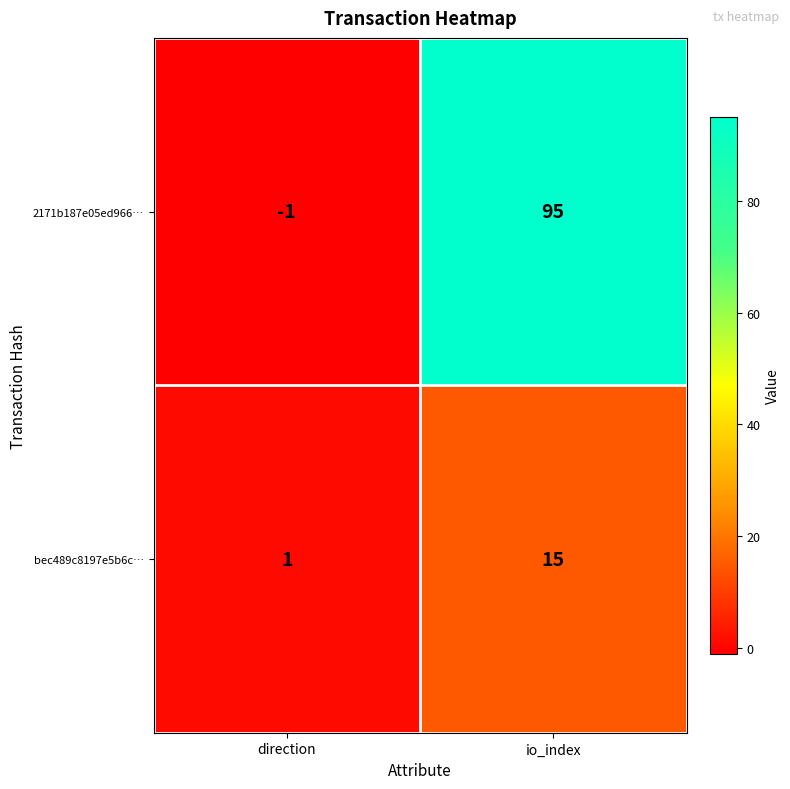

What is the spread (max minus min) of values at direction?

2